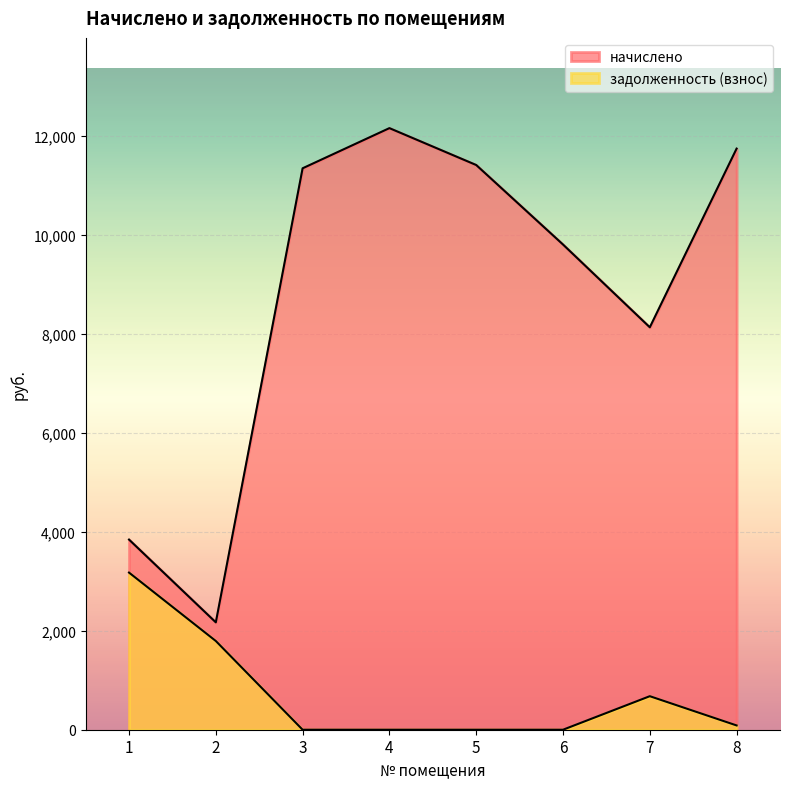

How many interior local peaks does the начислено series have?

1